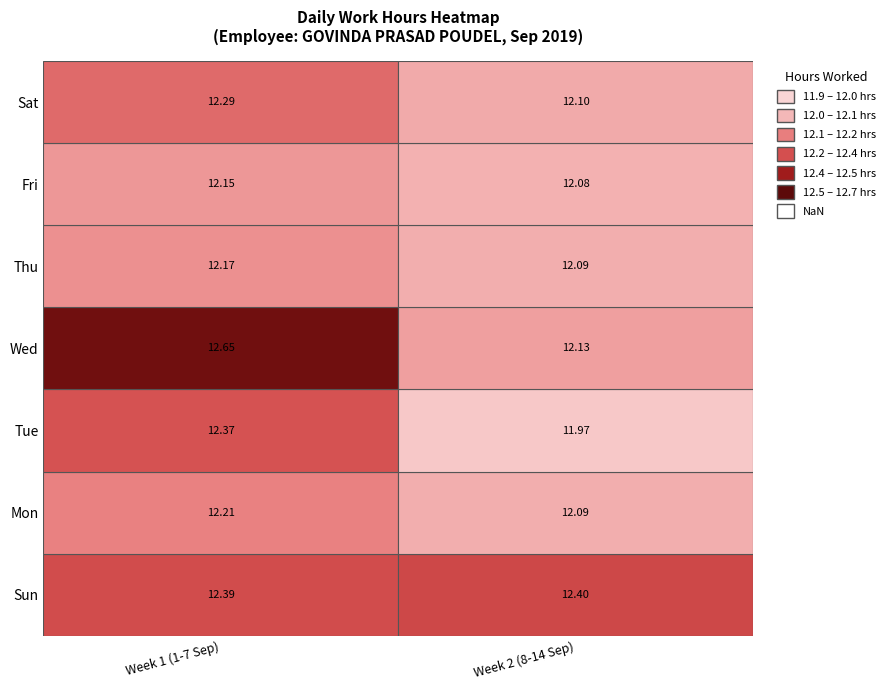

What is the difference between the maximum and minimum values?

0.7